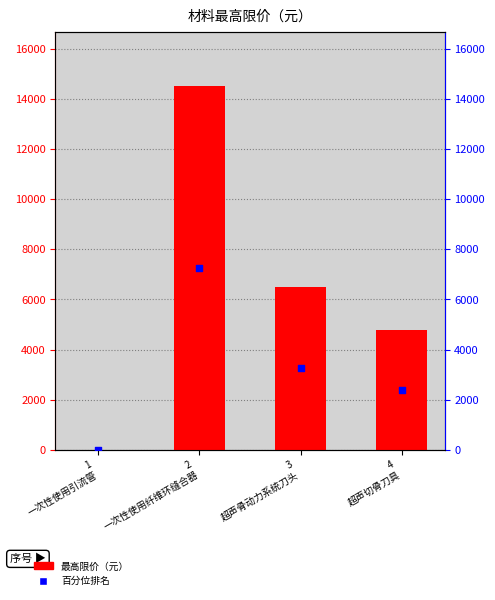

Which series contains the highest Y value?

最高限价（元）